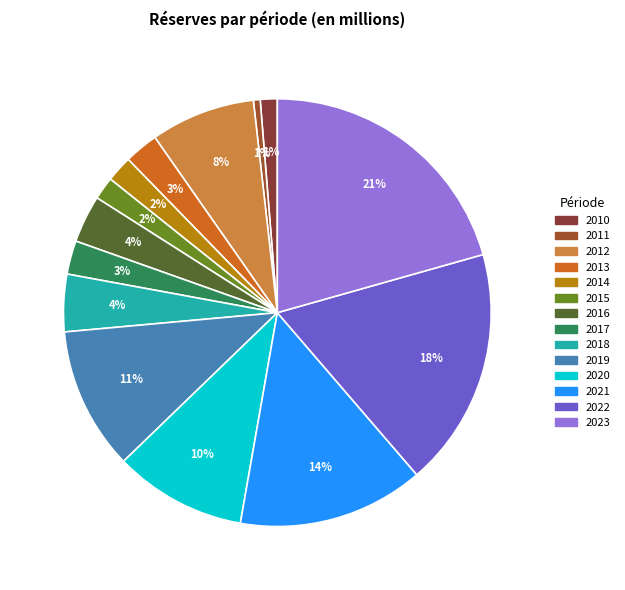

How many slices are in this pie chart?

14